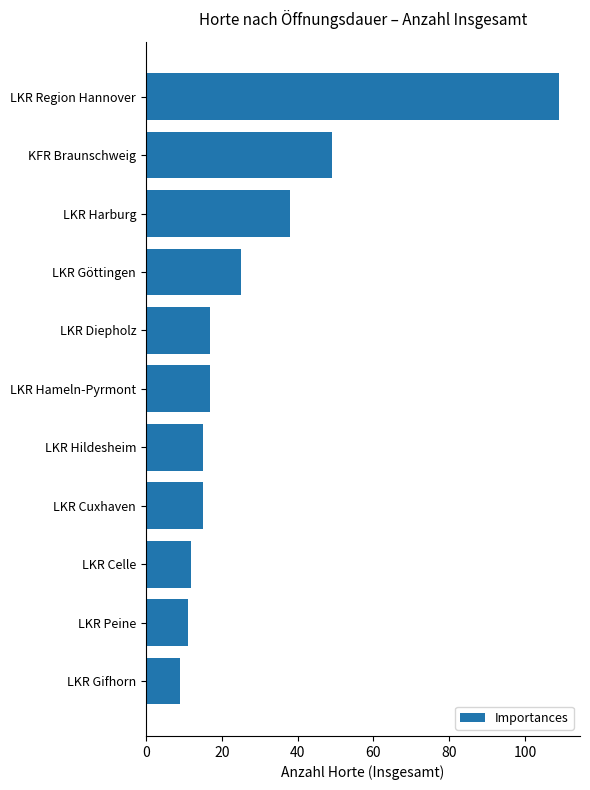

What is the sum of all values?

317